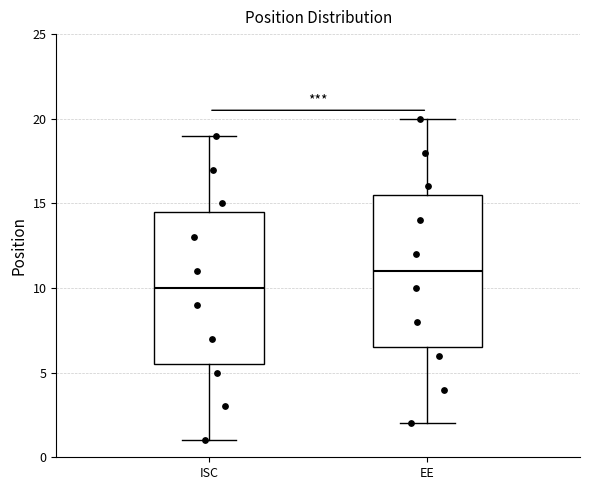

Where does the upper whisker of the box for EE end on the y-axis? The values are not printed on the chart, so give them approximately, as read against the axis.

20.0